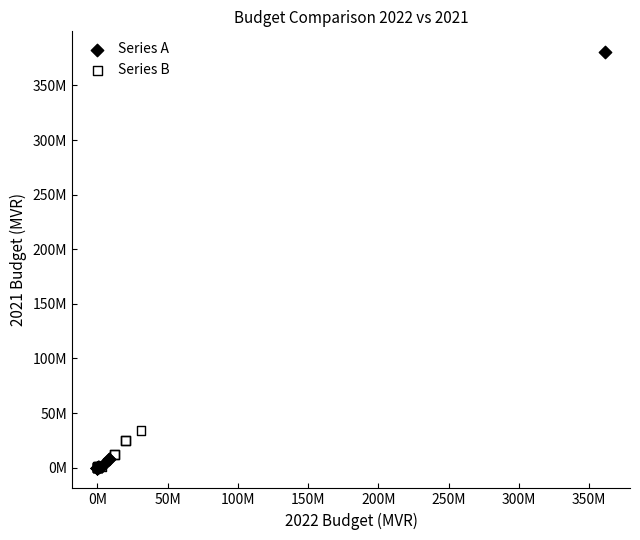

Which series has the widest spread of Y values?

Series A